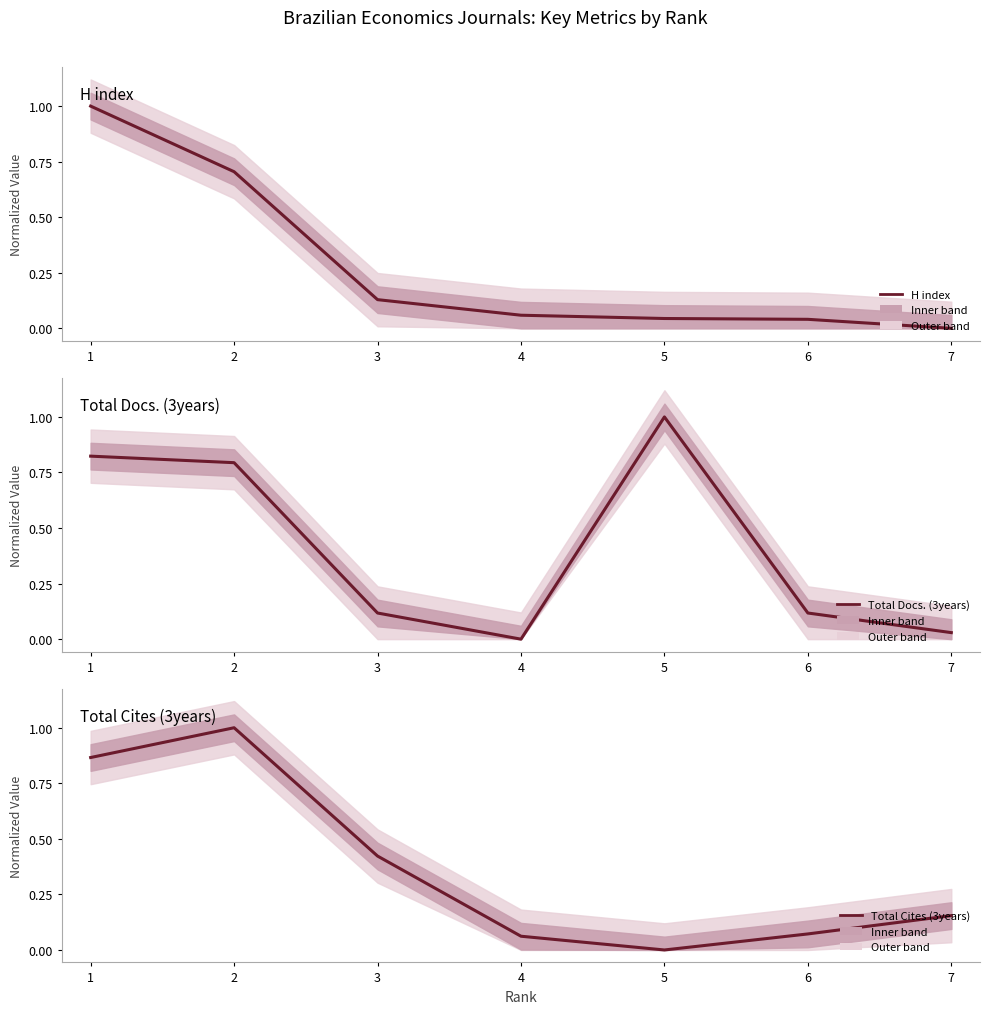

Is the value of Total Cites (3years) at 3 greater than the value of H index at 3?

Yes